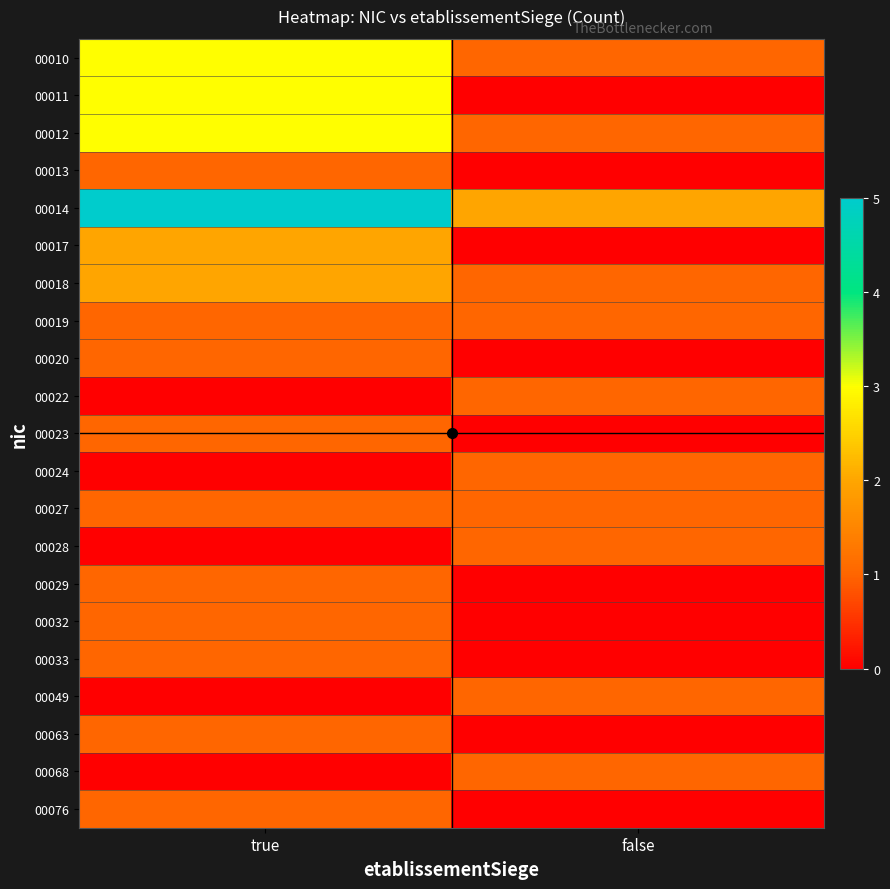

Which series has the largest total across all categories?

00014